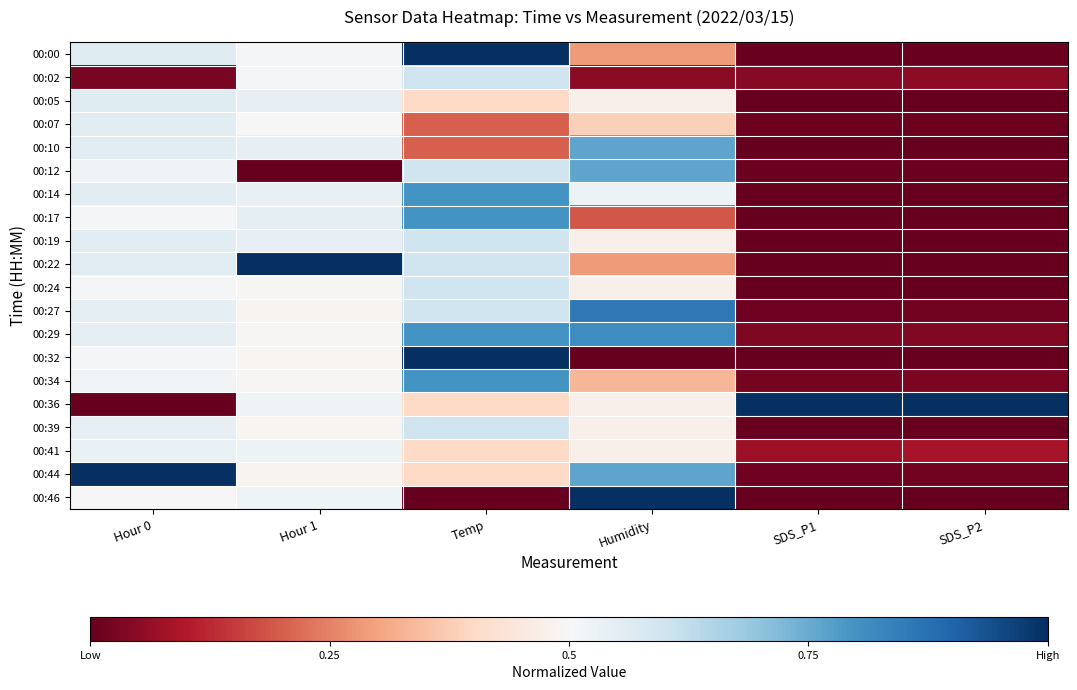

Between SDS_P2 and Hour 1, which is larger?

Hour 1